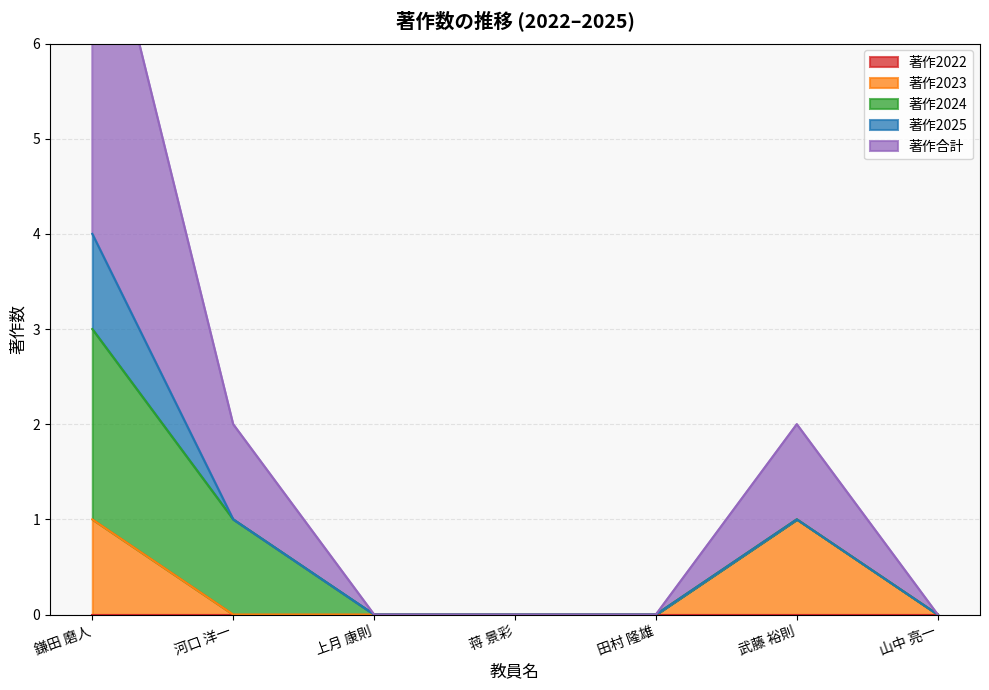

Reading left to right, extract all data points from this chart.

著作2022: 0	0	0	0	0	0	0
著作2023: 1	0	0	0	0	1	0
著作2024: 2	1	0	0	0	0	0
著作2025: 1	0	0	0	0	0	0
著作合計: 4	1	0	0	0	1	0